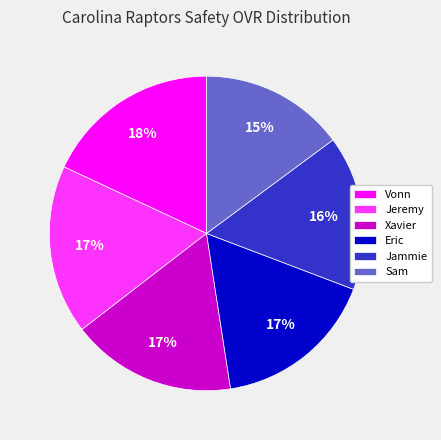

To the nearest percent, what is the difference between the largest and smallest slice percentages?

3%